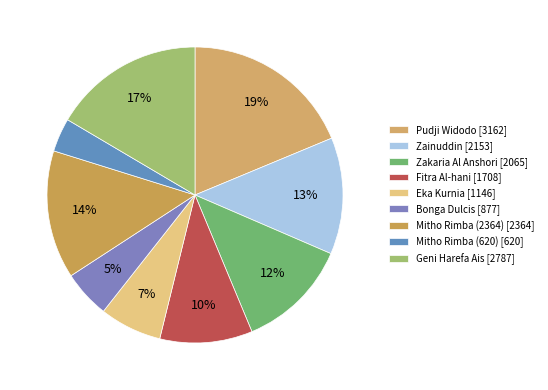

Which slice is the largest?

Pudji Widodo